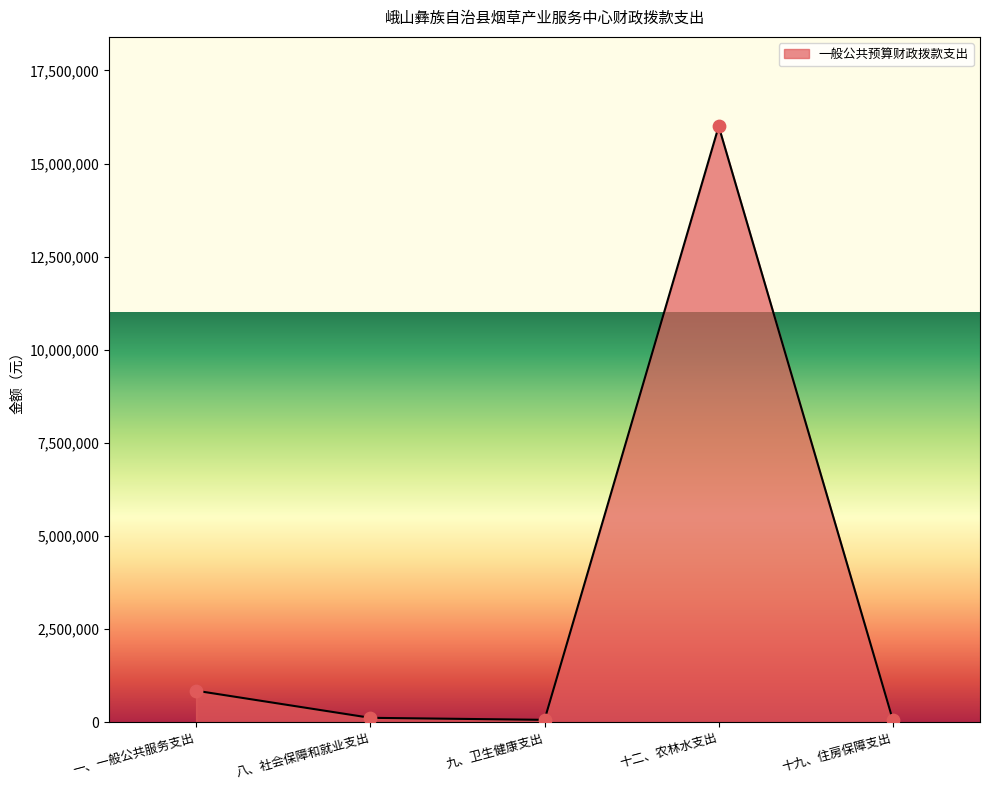

What is the change in value from 一、一般公共服务支出 to 十九、住房保障支出?

-792125.0